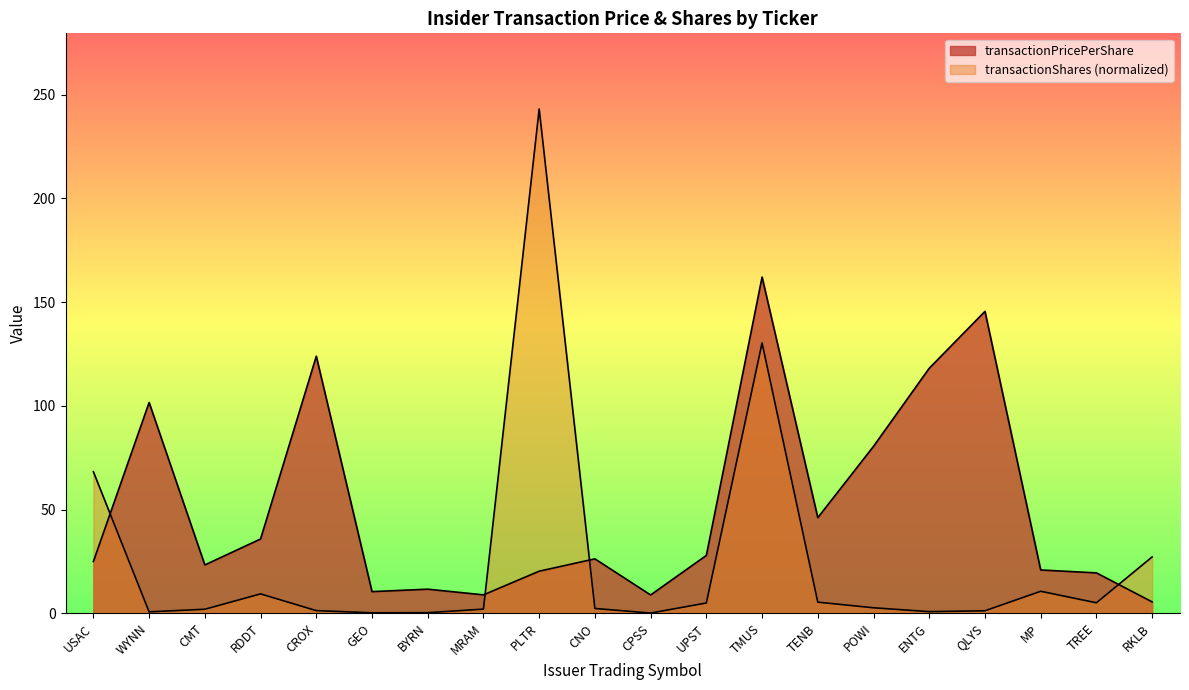

Where does the transactionShares series first go above 2?

USAC